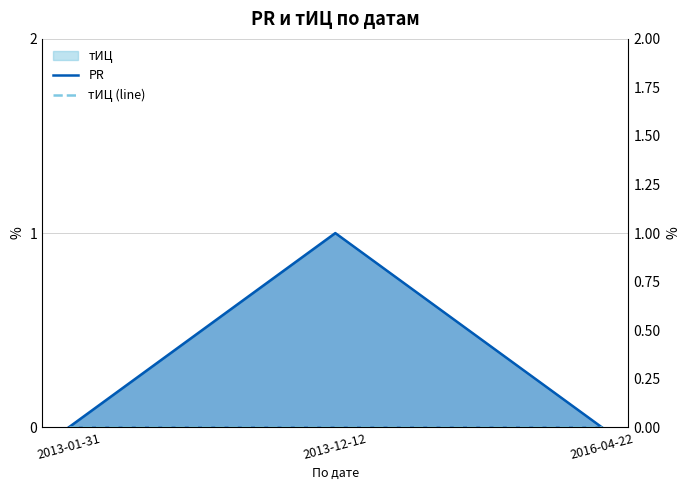

List the series in order of their peak value, highest first.

PR, тИЦ (line)